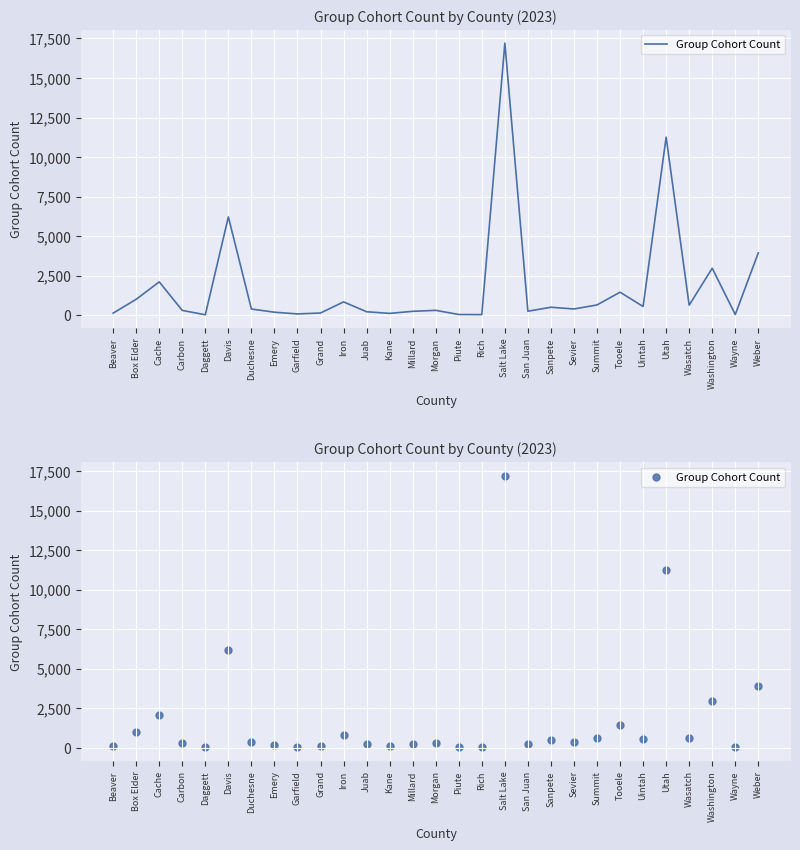

Between Morgan and Washington, which is larger?

Washington